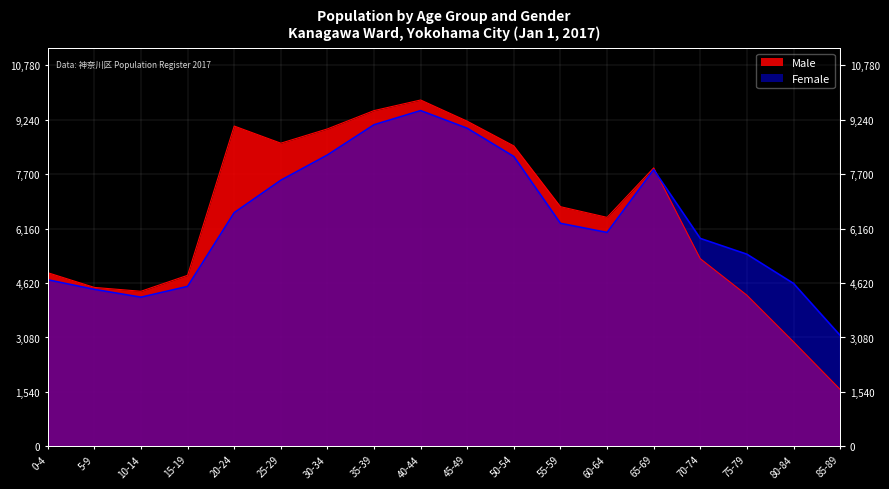

What is the total value across all series at 15-19?

9364